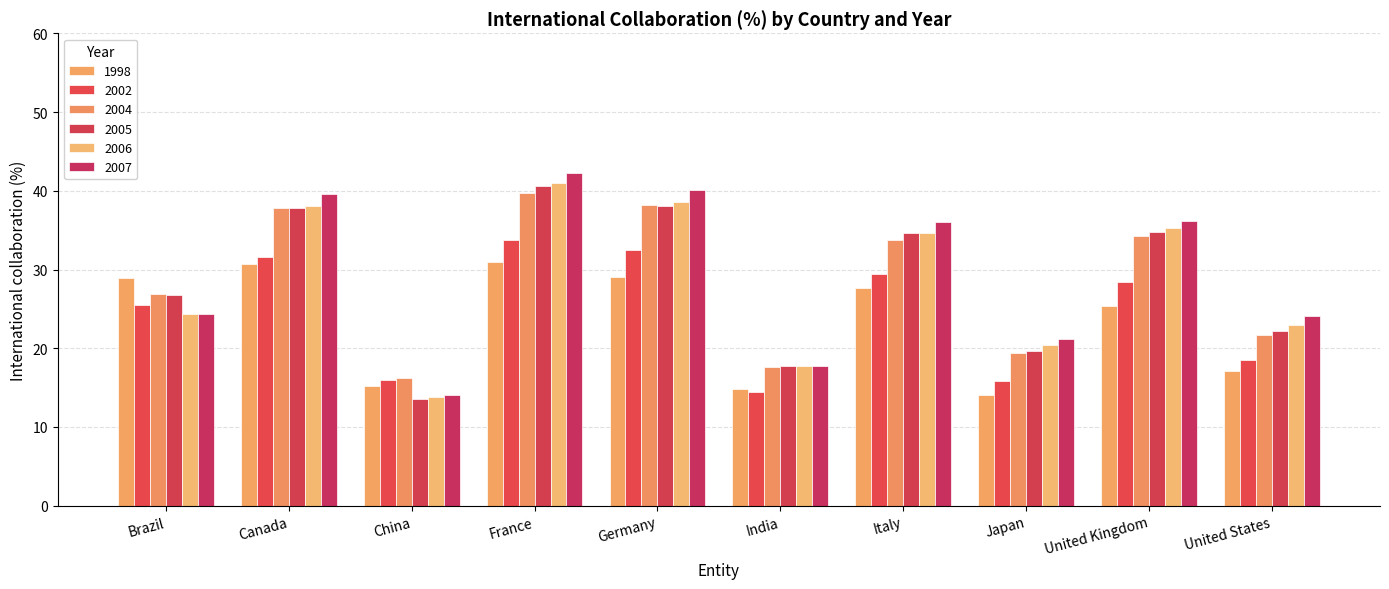

Which label corresponds to the largest value in the chart?

France